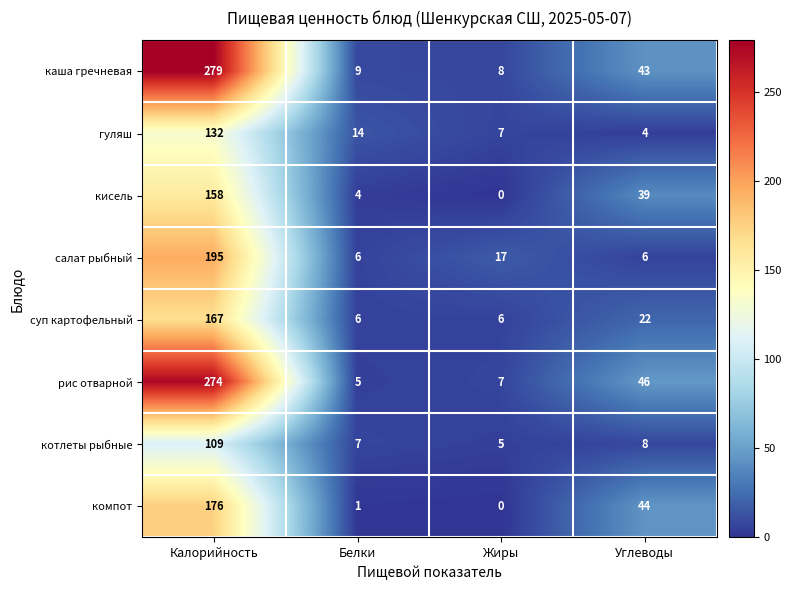

What is the total value across all series at Белки?

52